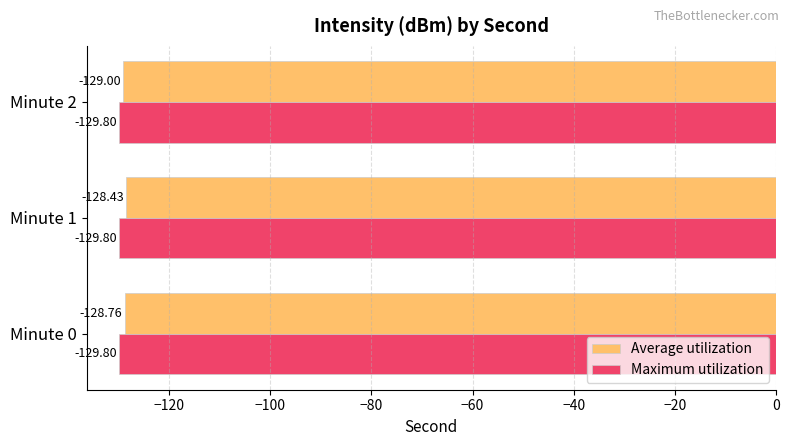

At which label does Average utilization reach its minimum?

Minute 2